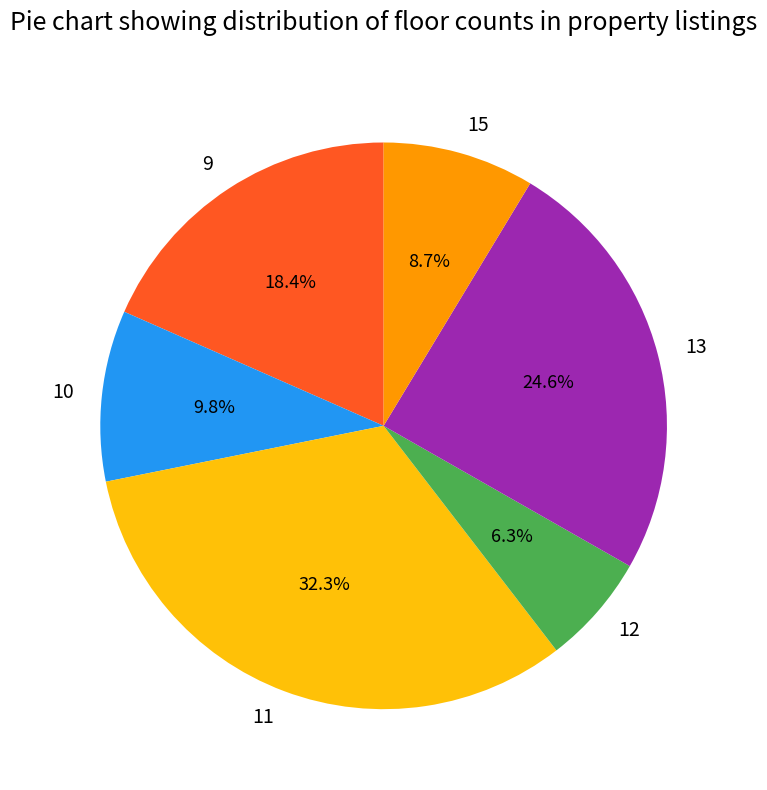

To the nearest percent, what is the difference between the 9 and 11 slice percentages?

14%